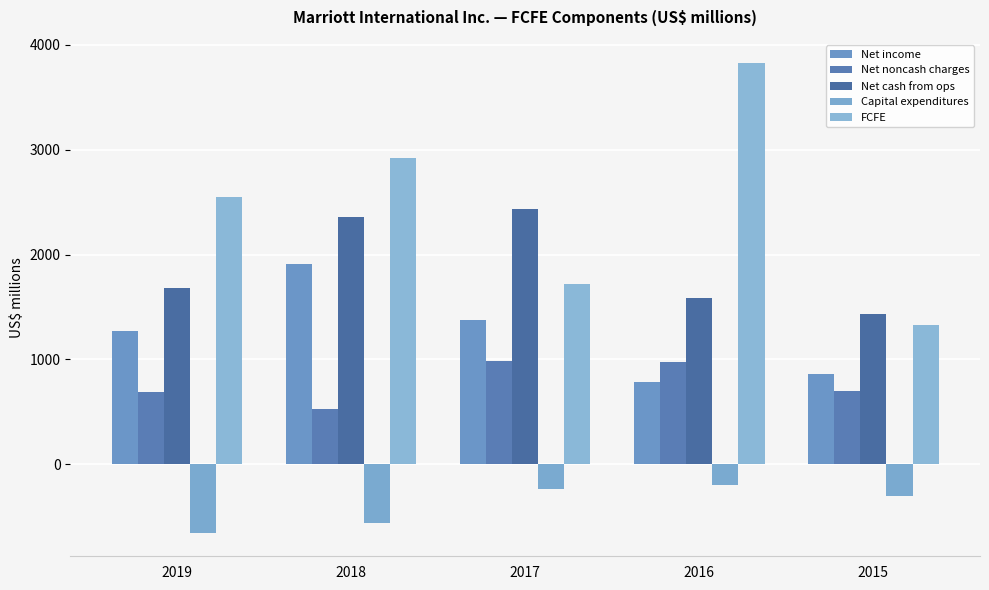

Does the chart contain any negative values?

Yes